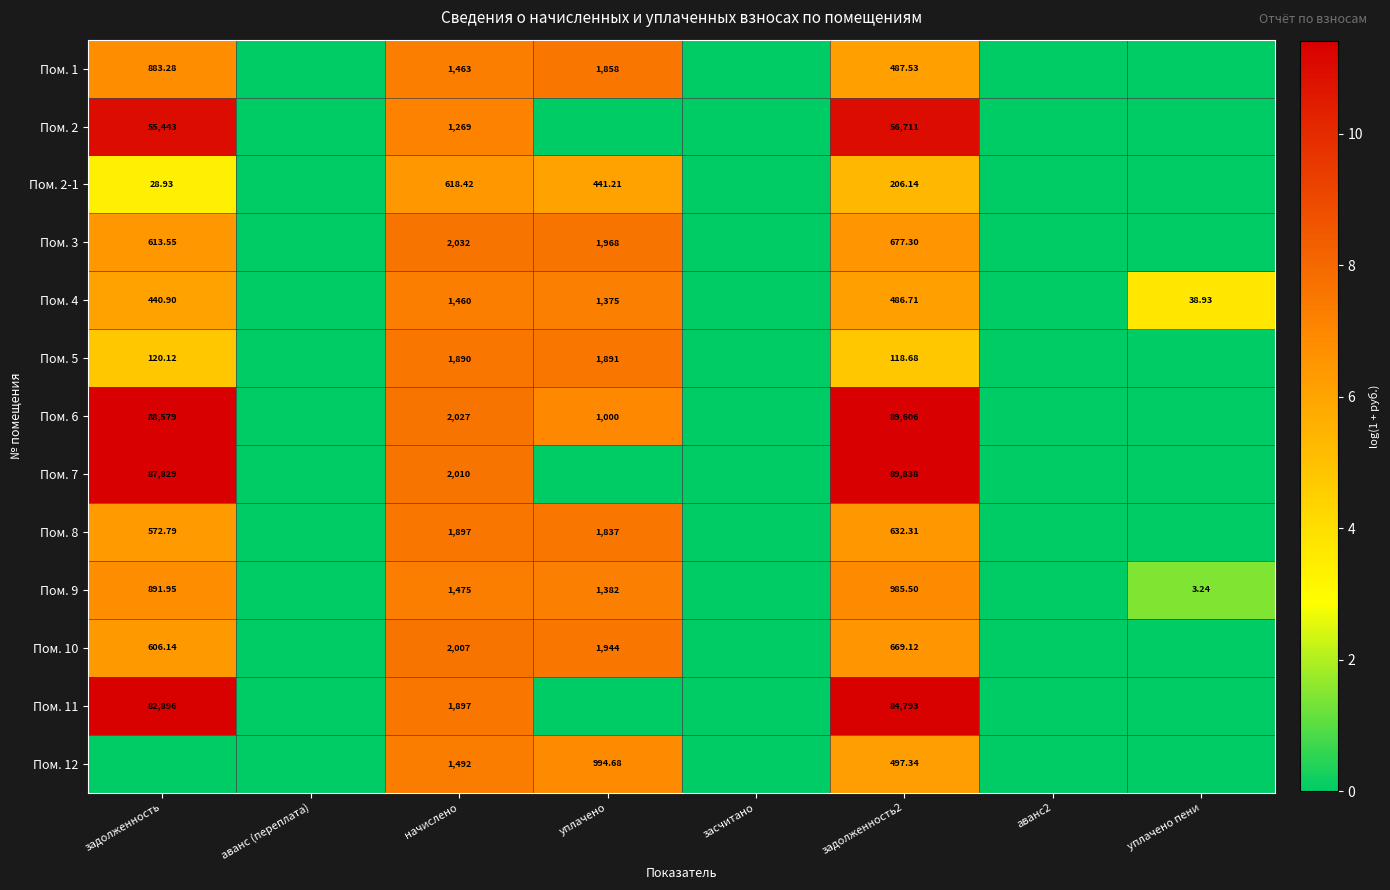

What is the spread (max minus min) of values at задолженность2?

89719.3